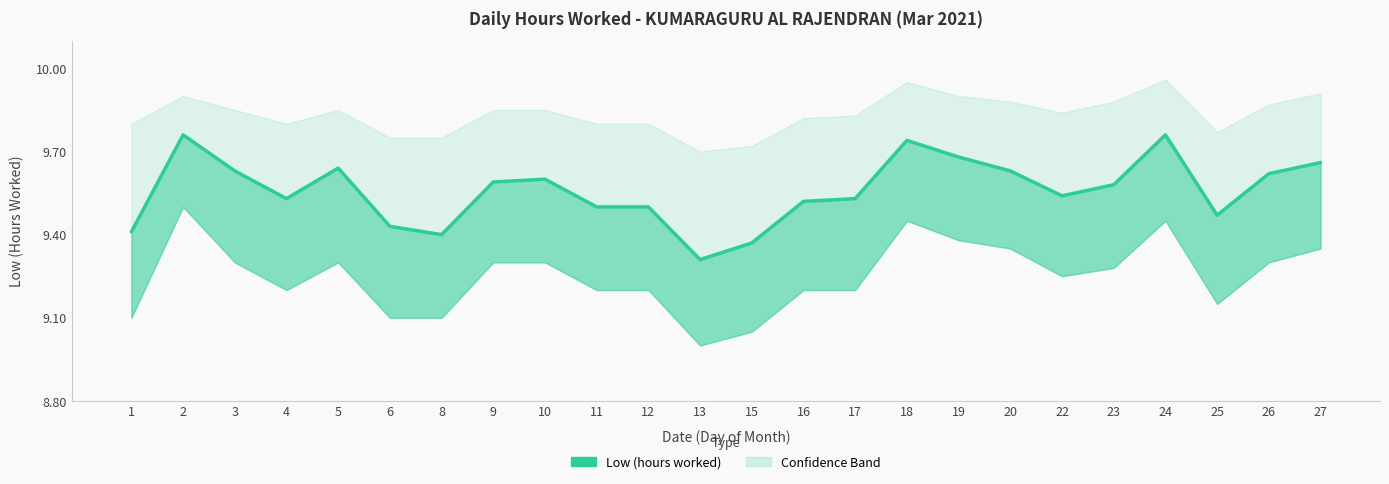

What is the average value?

9.6